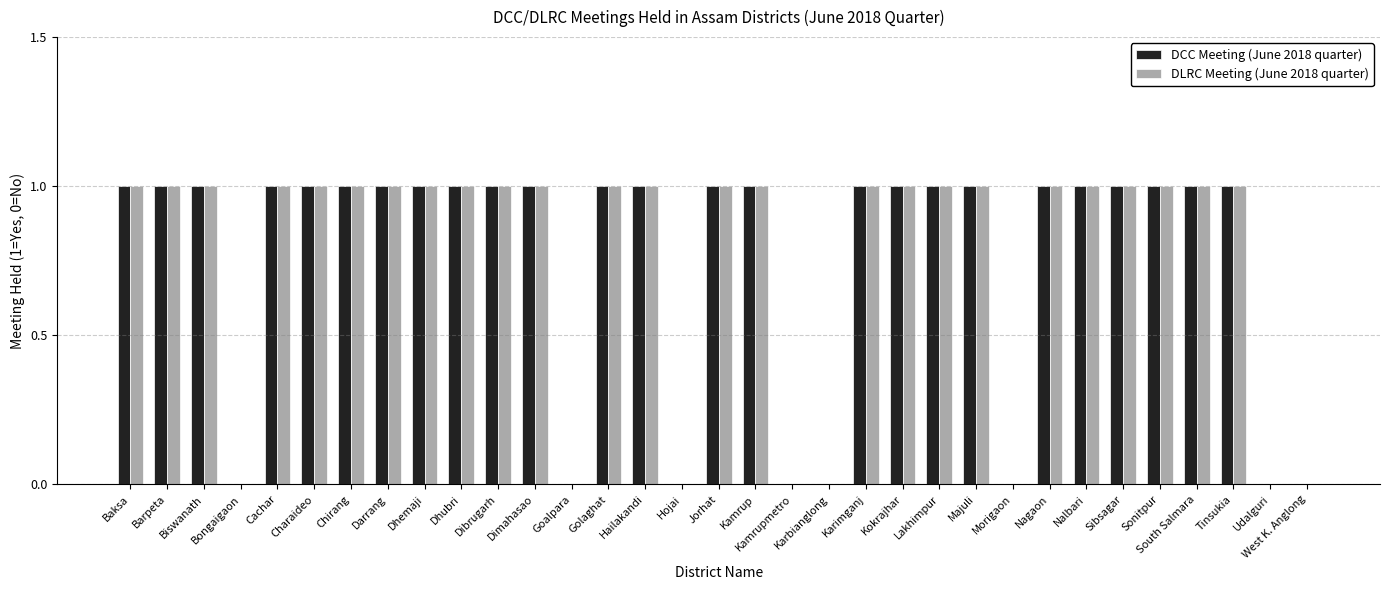

Is the value of DCC Meeting (June 2018 quarter) at Goalpara greater than the value of DLRC Meeting (June 2018 quarter) at Hailakandi?

No